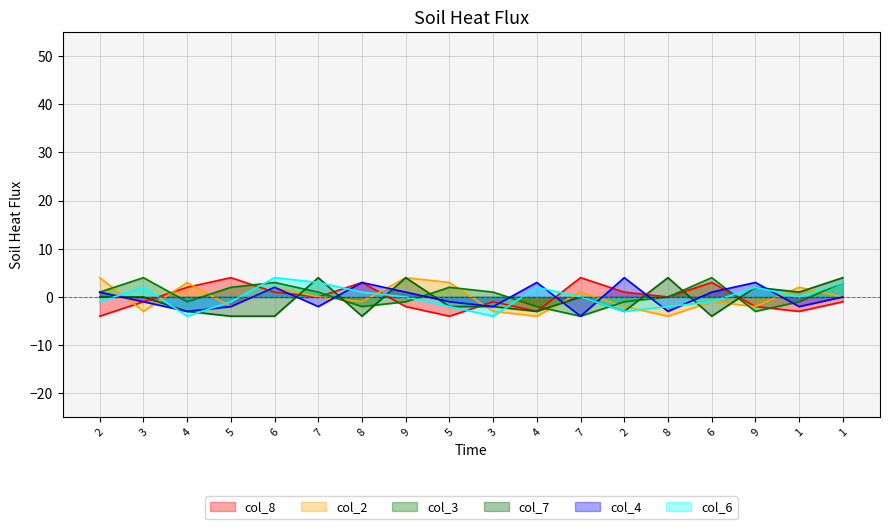

Which series has the largest total across all categories?

col_3